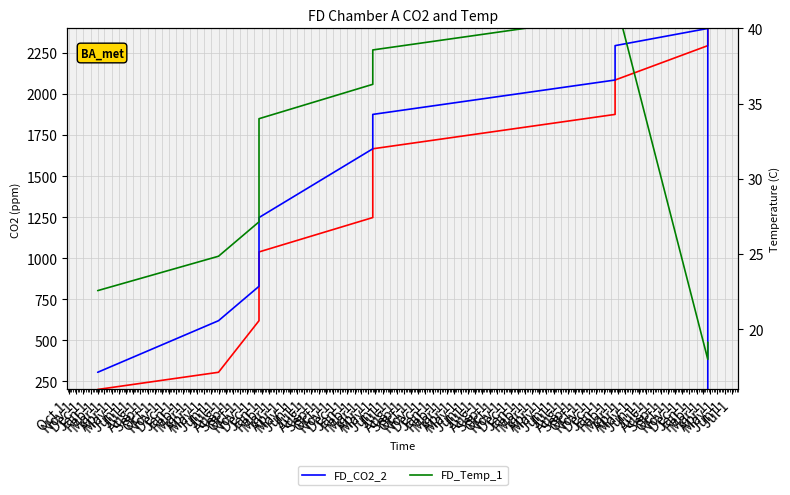

At which category is the sum across all series the highest?

Jul 1